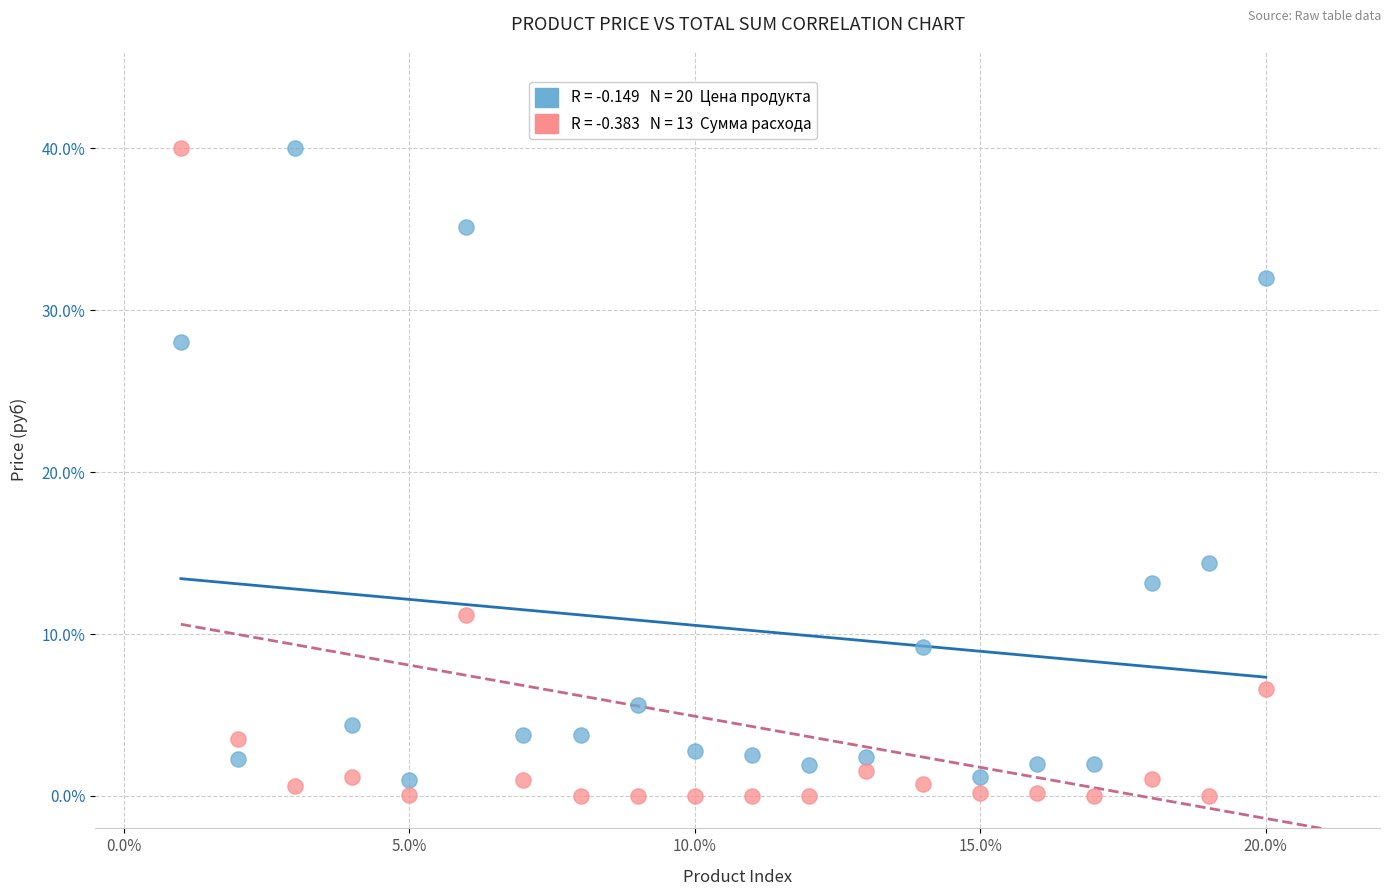

Across all data points, what is the range of Y values (max minus min)?

40.0